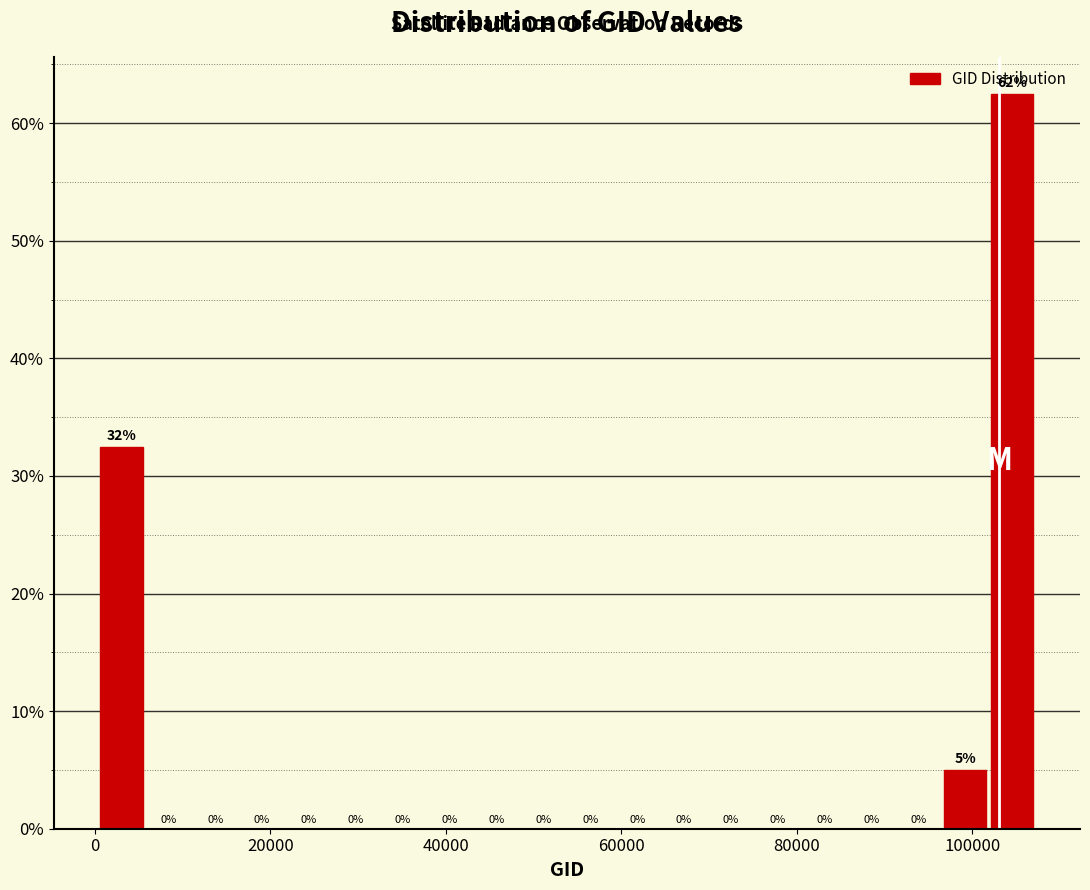

Read against the x-axis, roughly where is the centre of the tallest bar?

104000